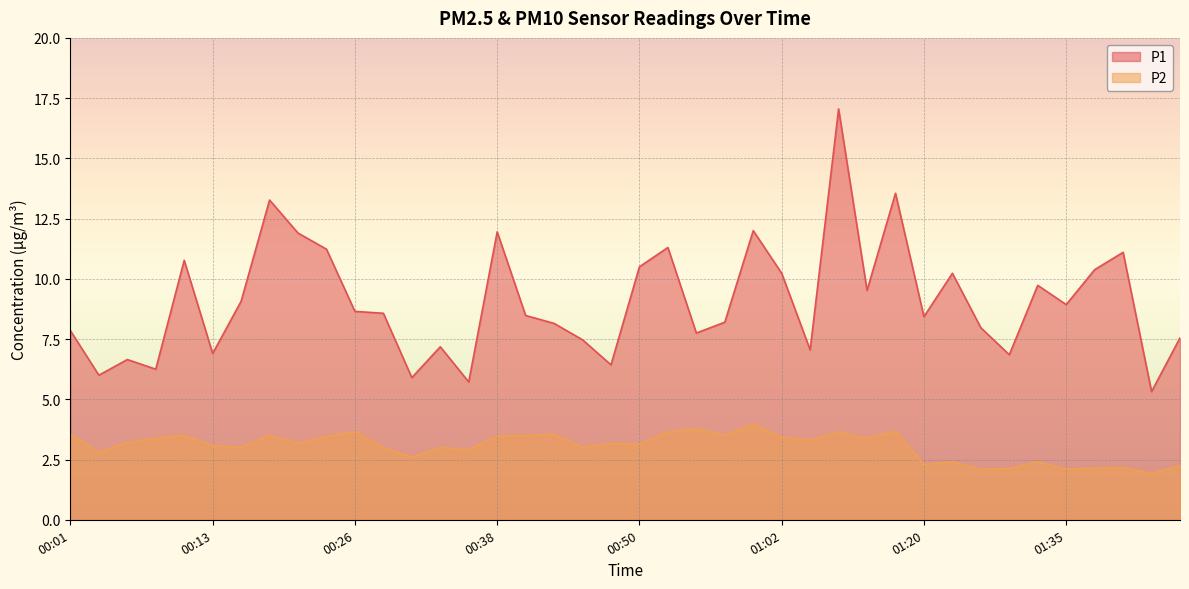

True or false: P1 and P2 intersect in this chart.

False